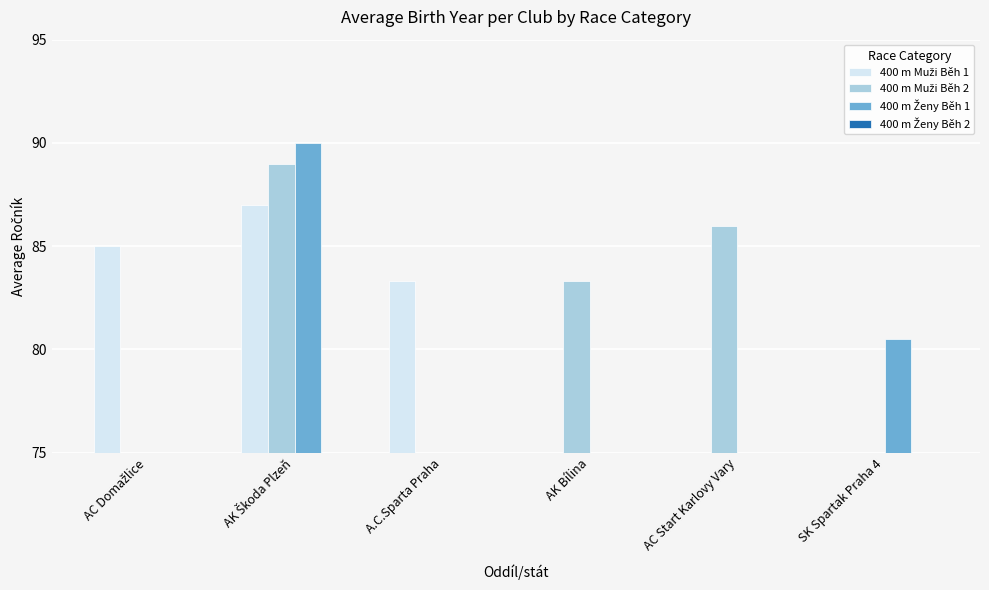

Which series has the largest range (max minus min)?

400 m Ženy Běh 1